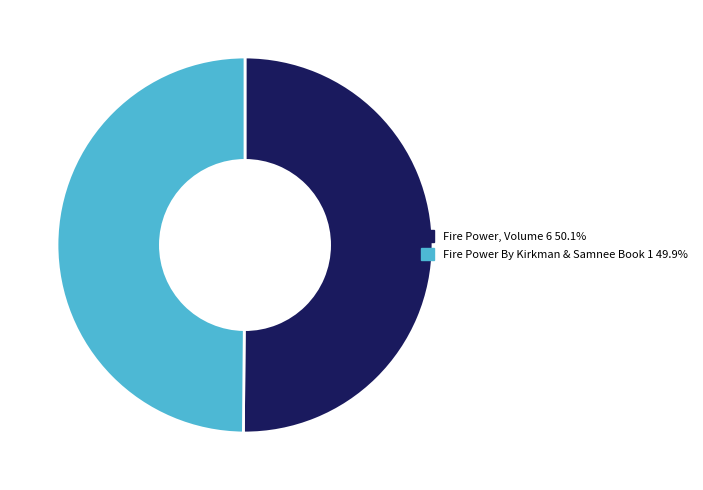

What is the majority slice?

Fire Power, Volume 6 (218046867)